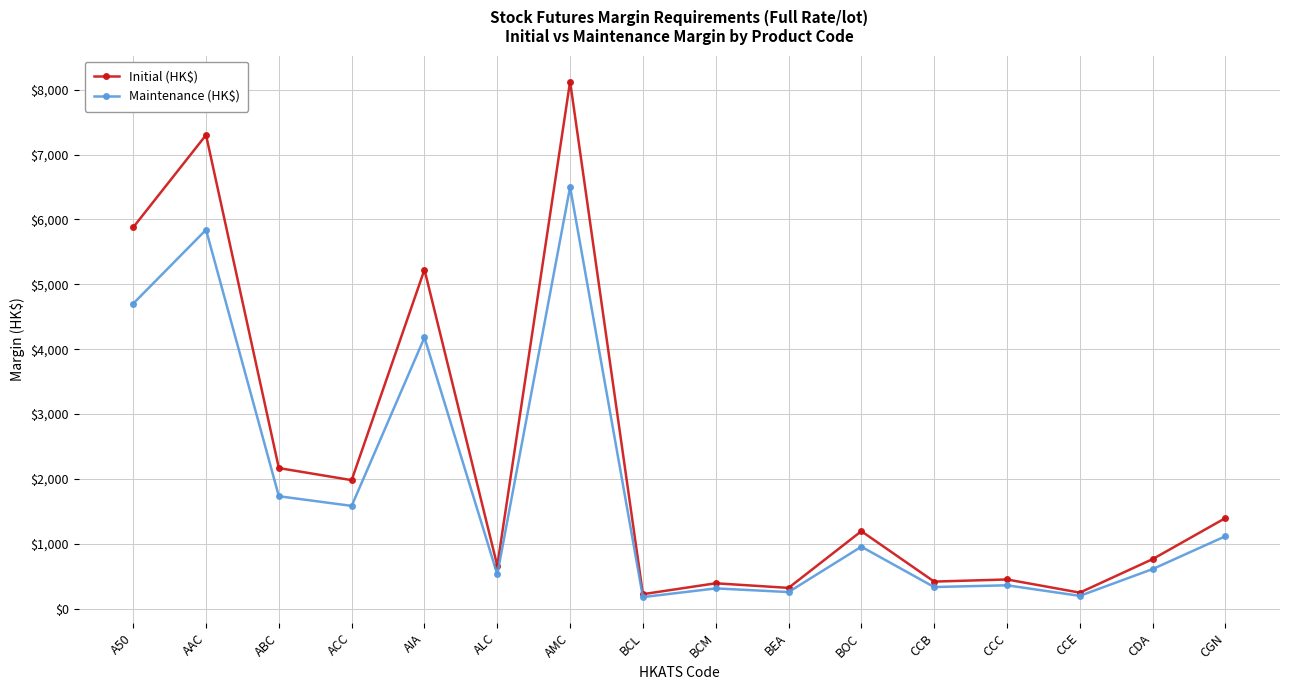

Where does the Maintenance (HK$) series first go above 955?

A50